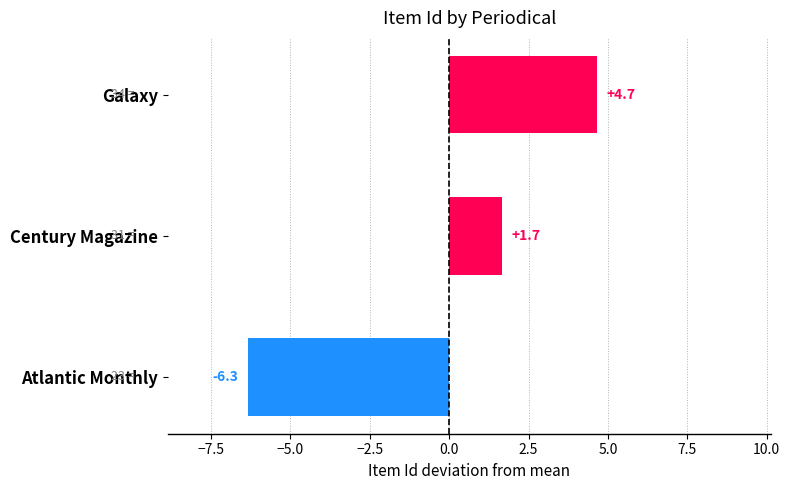

How many data points are above 1?

2